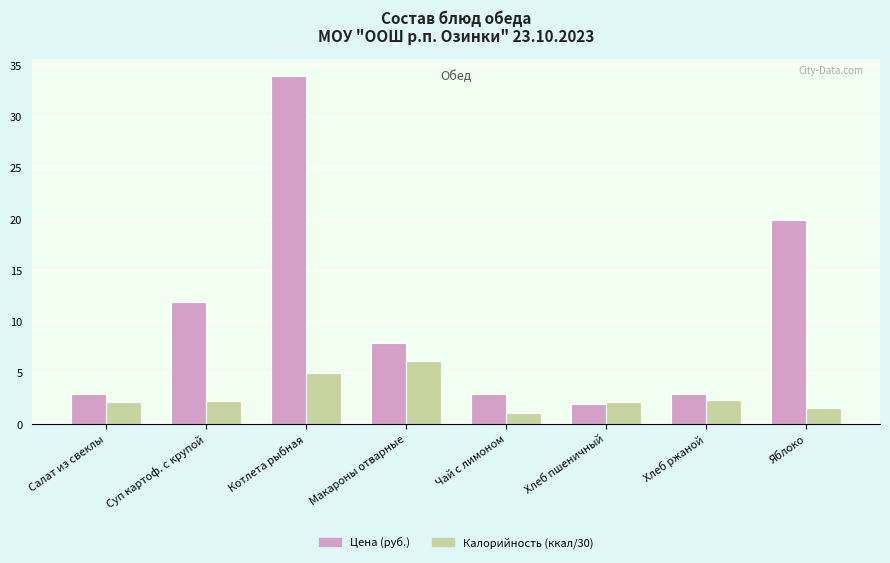

Rank the series at Салат из свеклы from highest to lowest value.

Цена (руб.), Калорийность (ккал/30)